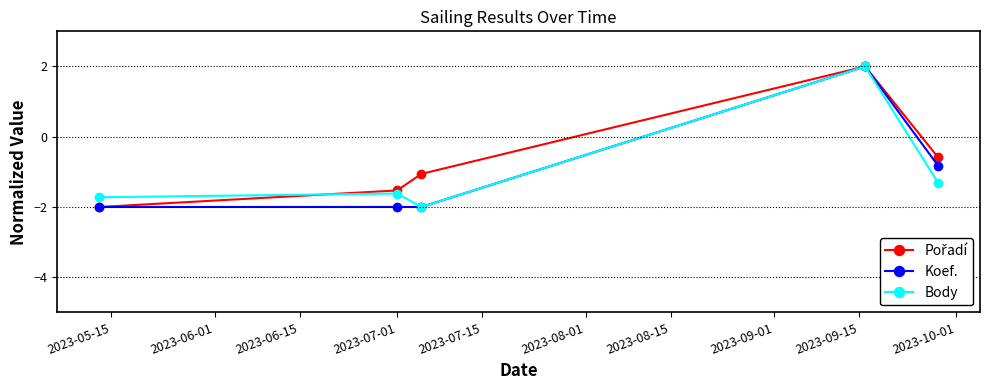

How many series are shown in this chart?

3